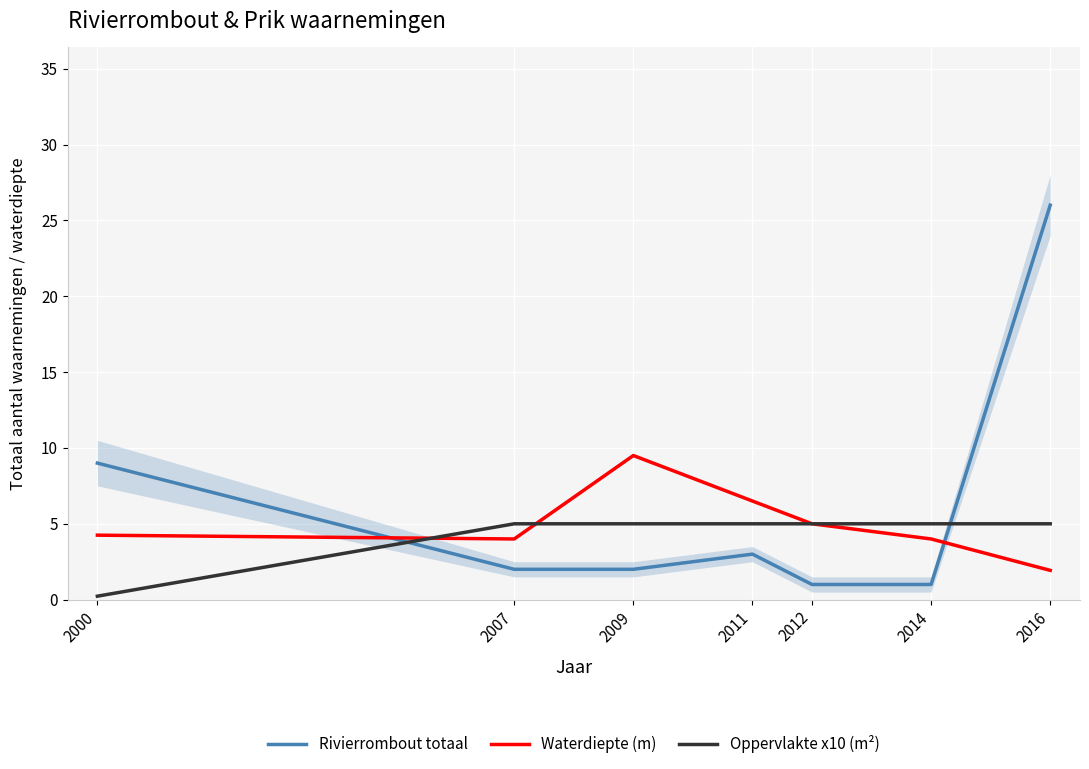

Where is the first local maximum for Rivierrombout totaal?

2011